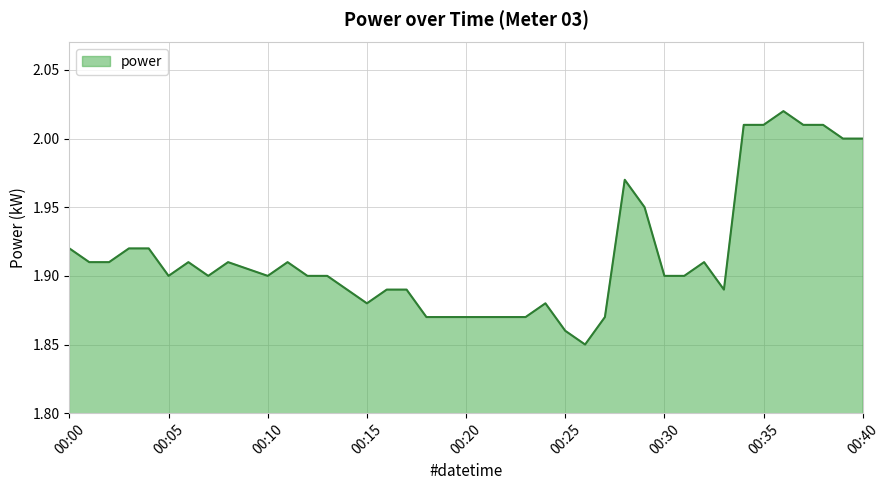

The value at 00:10 is 1.9. True or false?

True